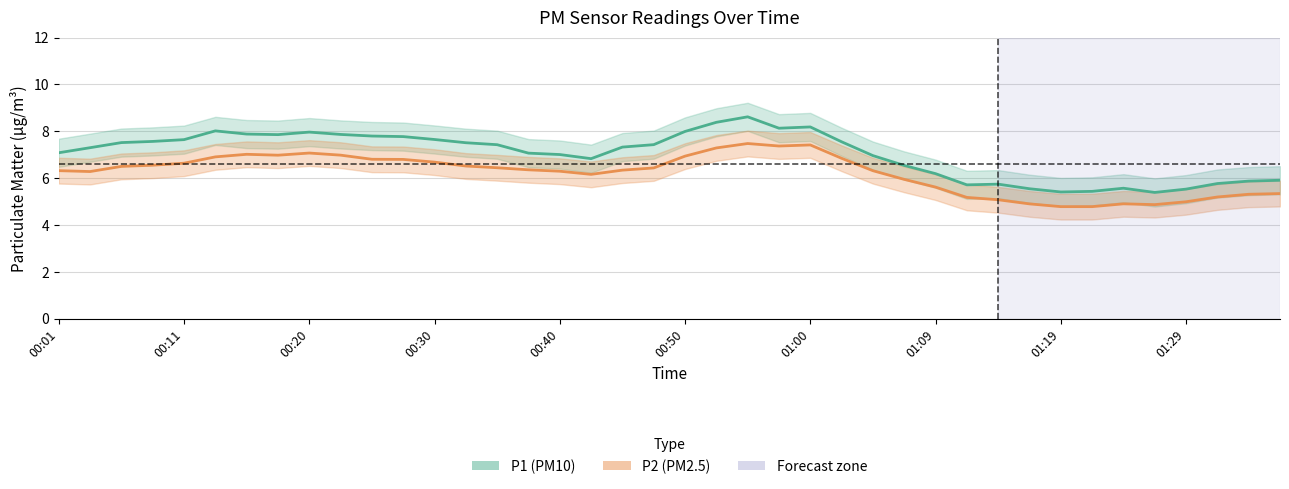

True or false: P1 (PM10) and P2 (PM2.5) cross at least once.

False